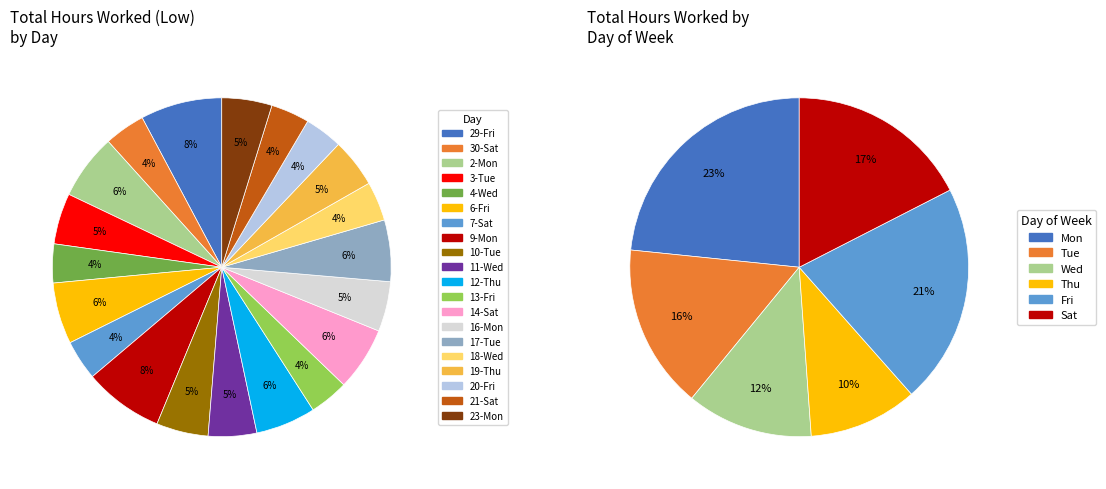

Does any single category account for the majority?

No